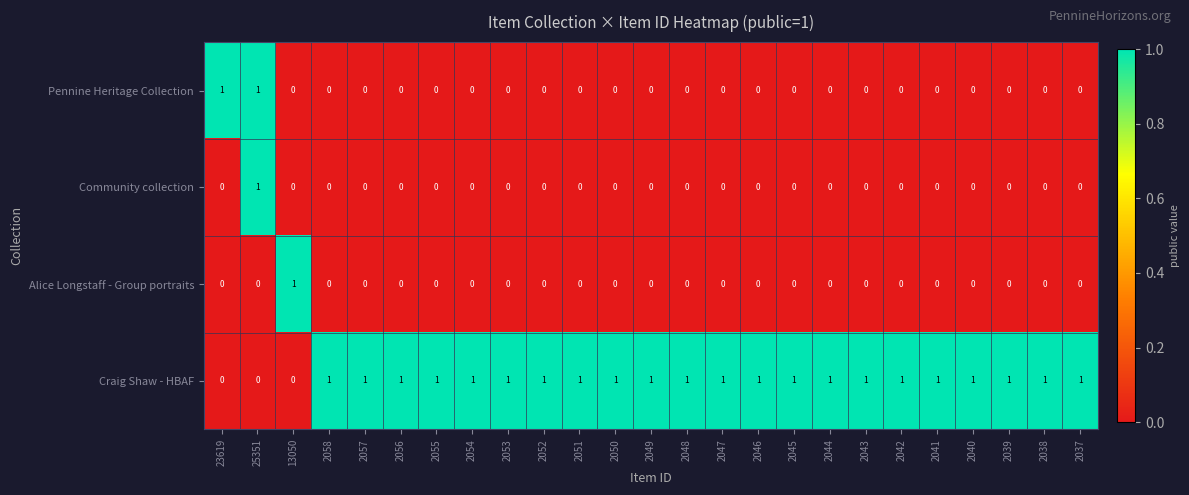

True or false: Pennine Heritage Collection has a value of 1 at 2055.

False